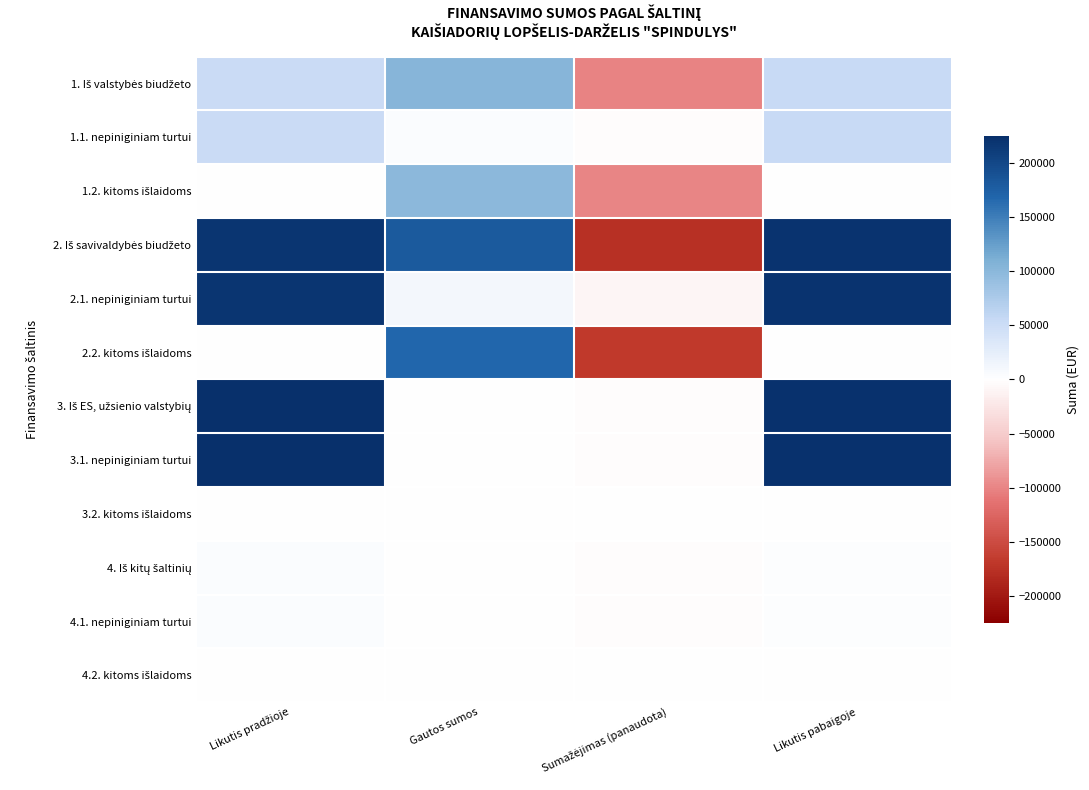

At how many categories does at least one series exceed 201361?

2